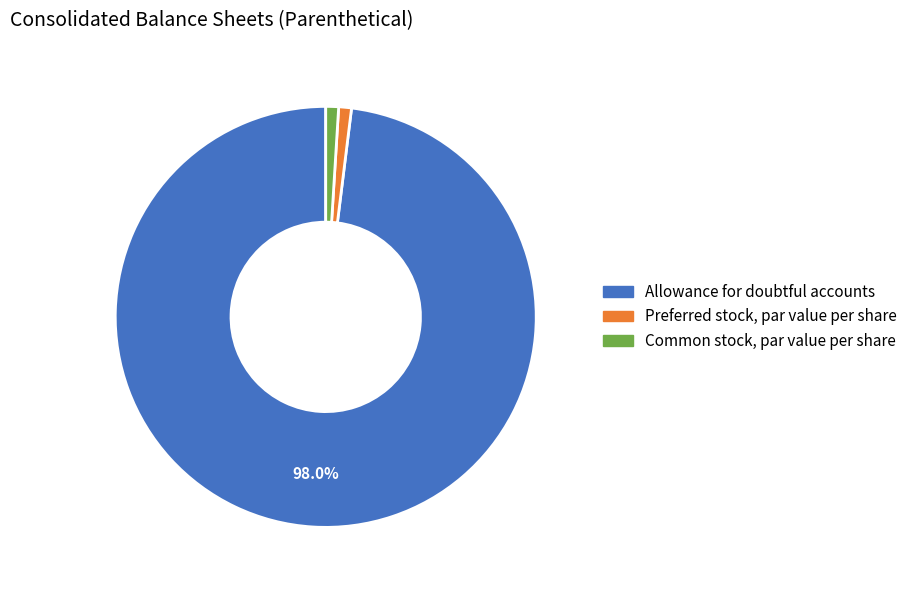

How many slices are in this pie chart?

3